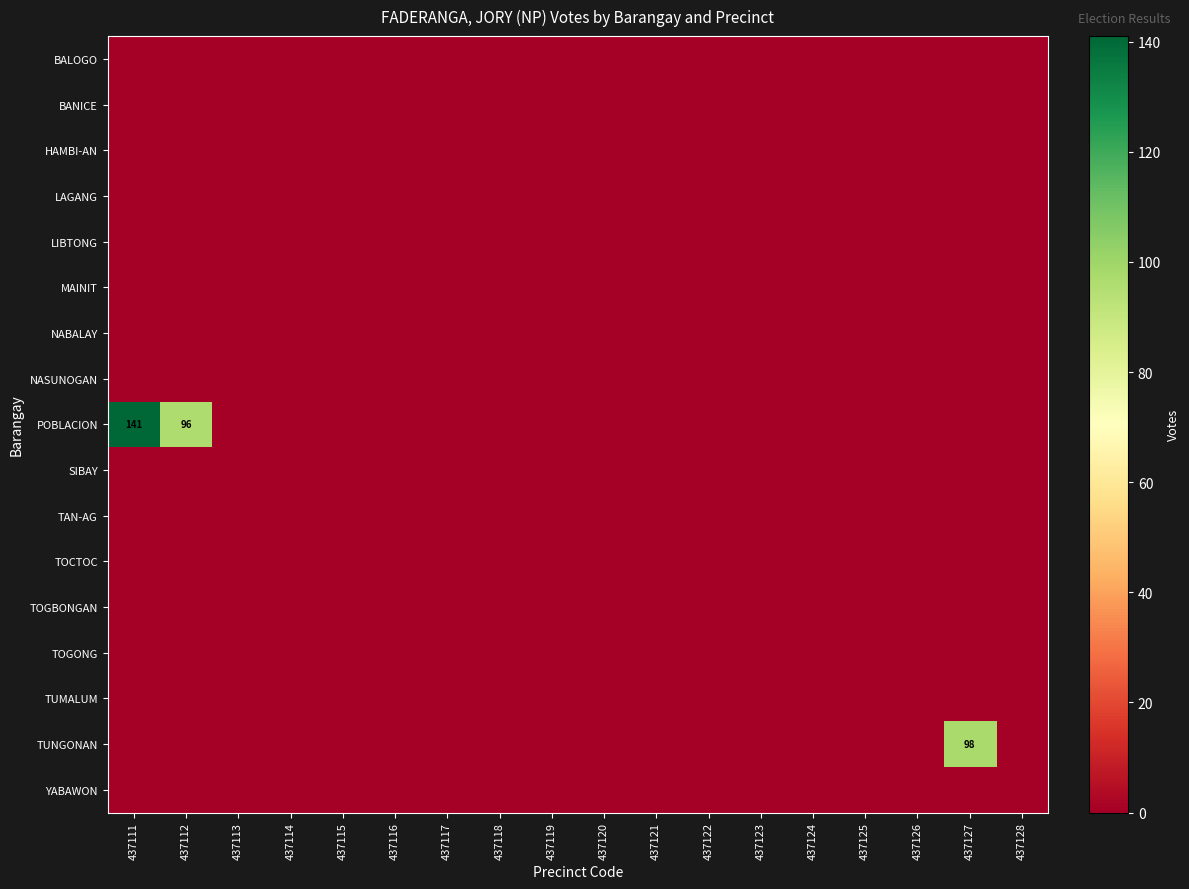

Is it true that POBLACION equals 33 at 437112?

False